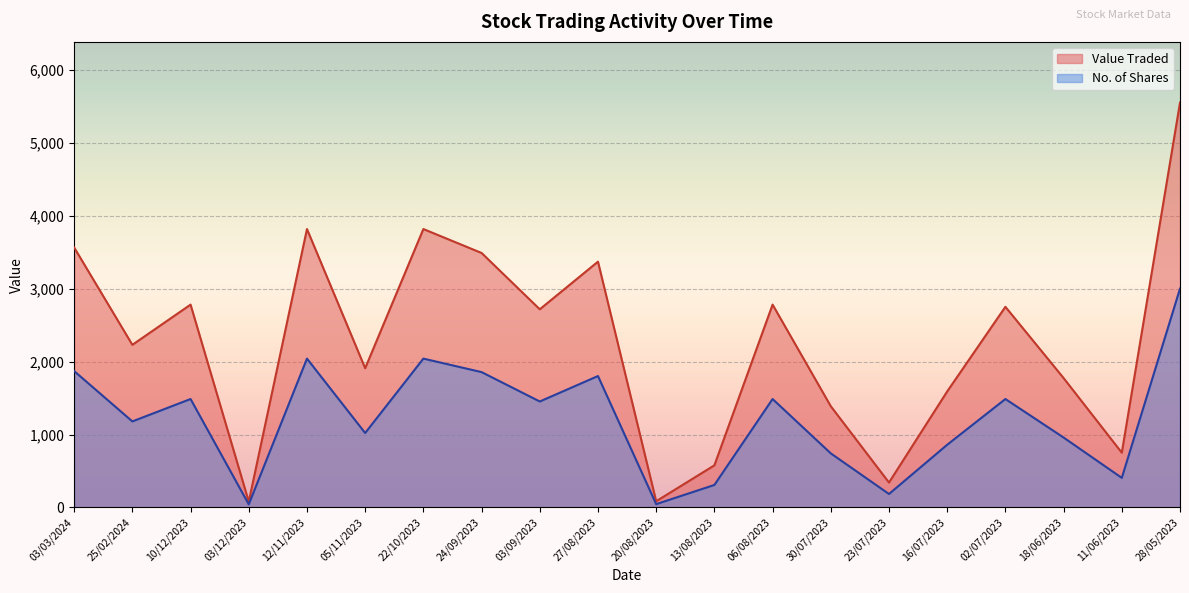

The value of No. of Shares at 24/09/2023 is 3178. True or false?

False